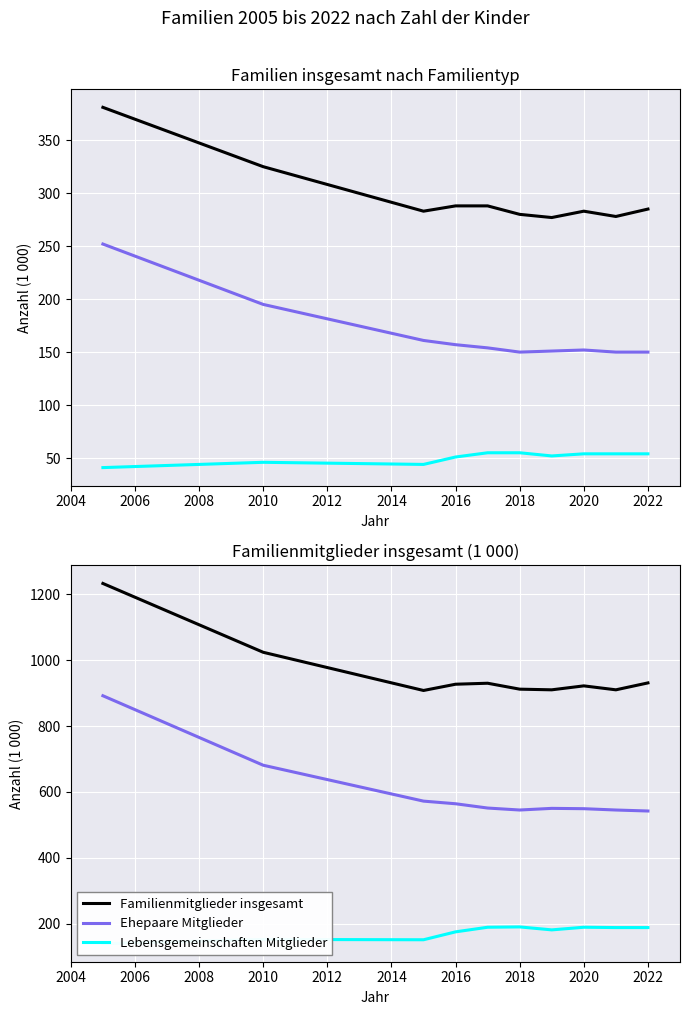

True or false: Ehepaare Mitglieder has a value of 840 at 2022.

False